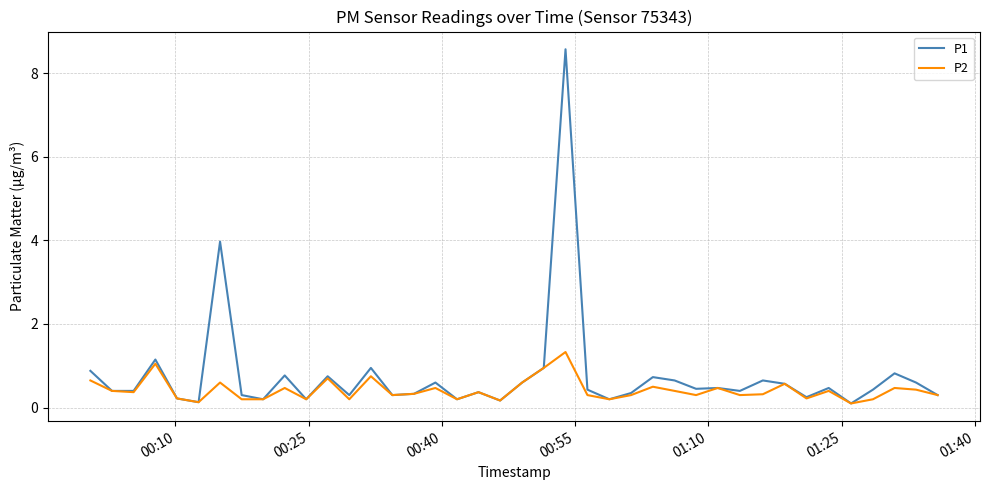

What is the difference between the maximum and second lowest values in the P2 series?

1.2